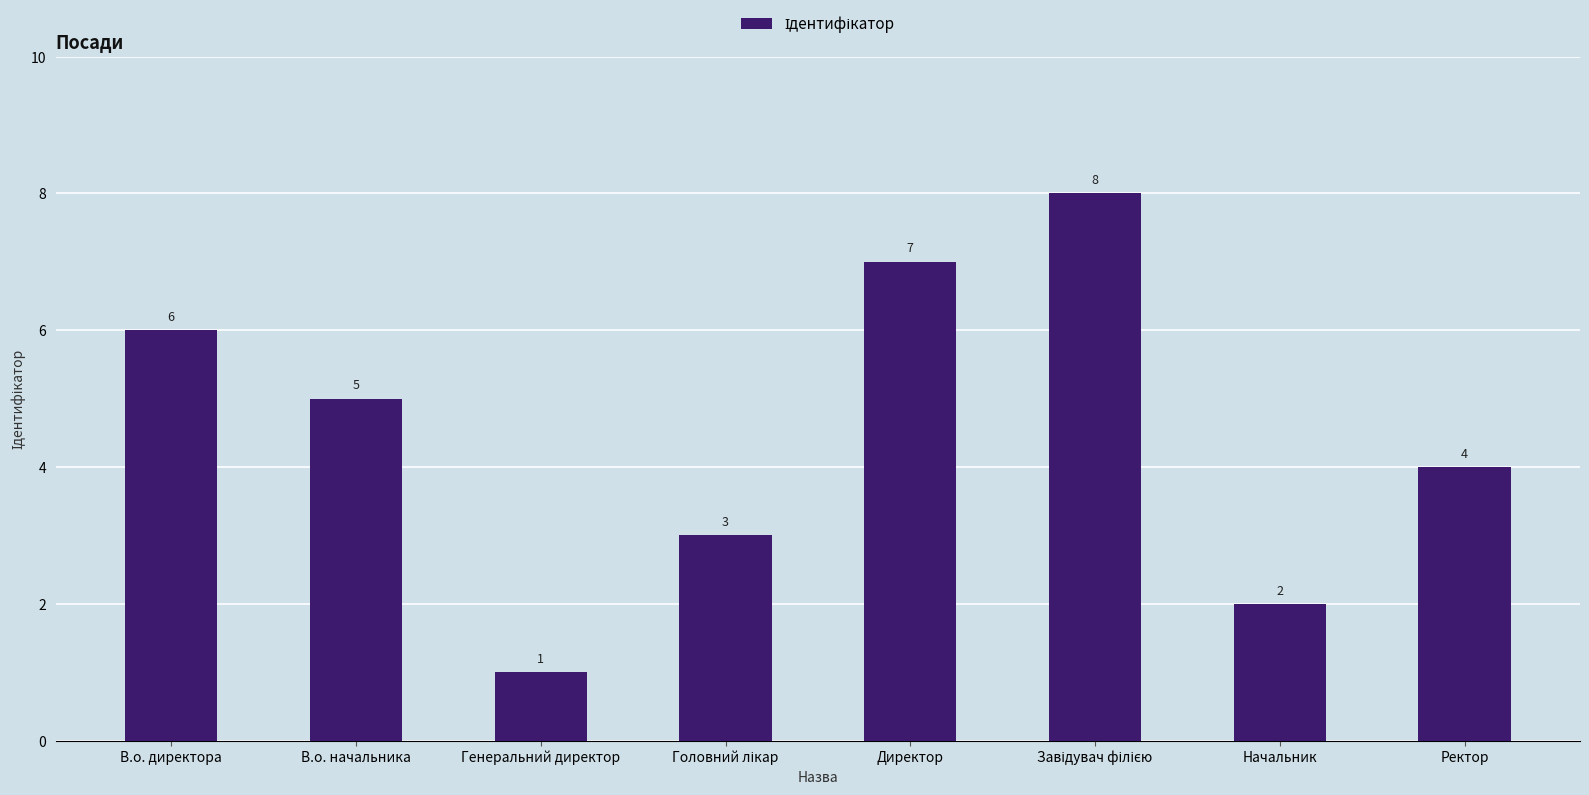

What is the change in value from Начальник to Ректор?

+2